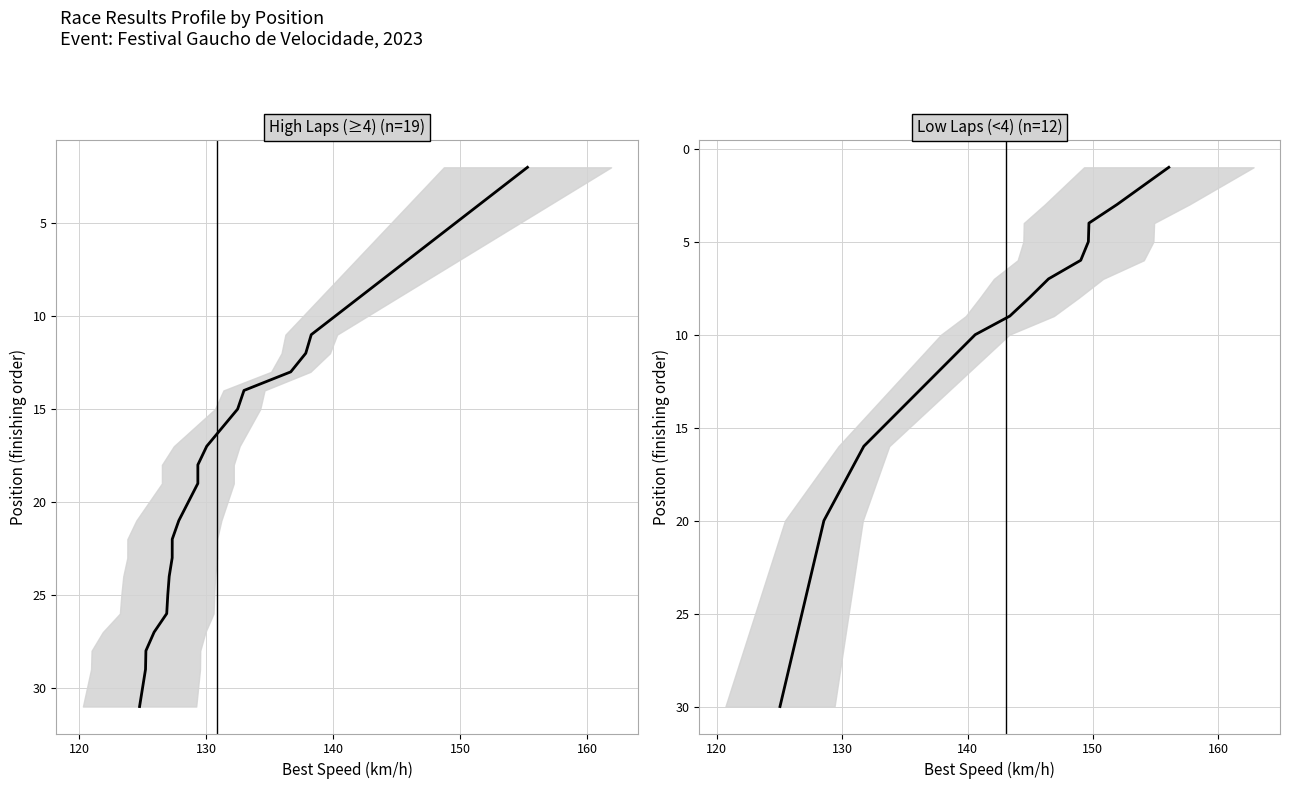

Does the chart have visible grid lines?

Yes